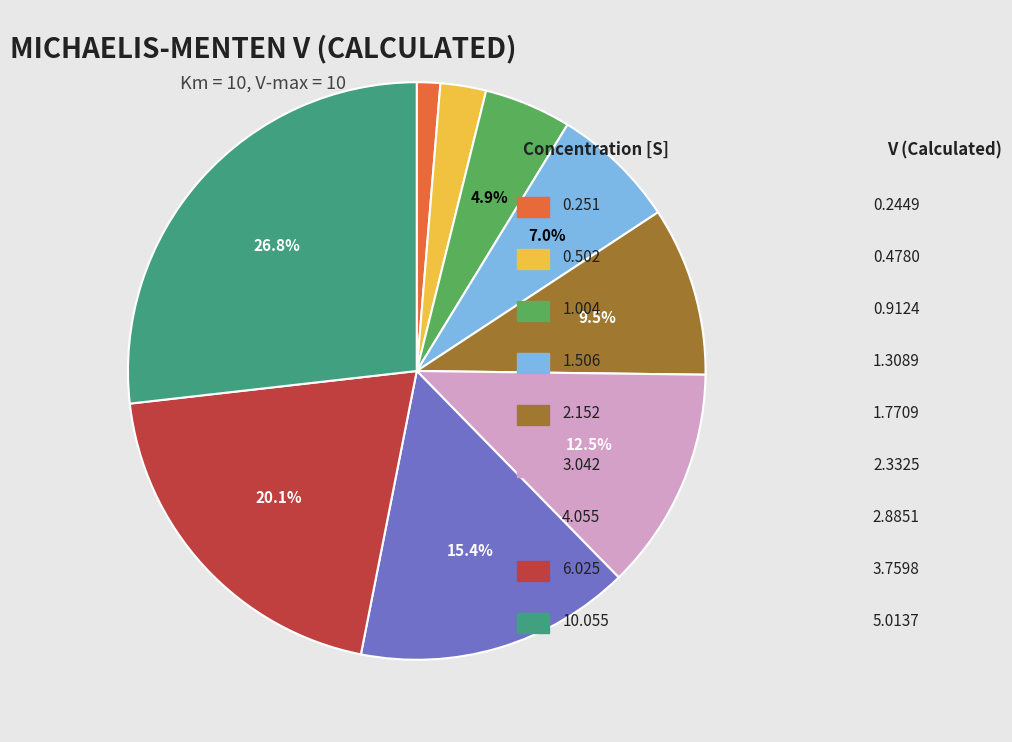

To the nearest percent, what is the difference between the largest and smallest slice percentages?

25%